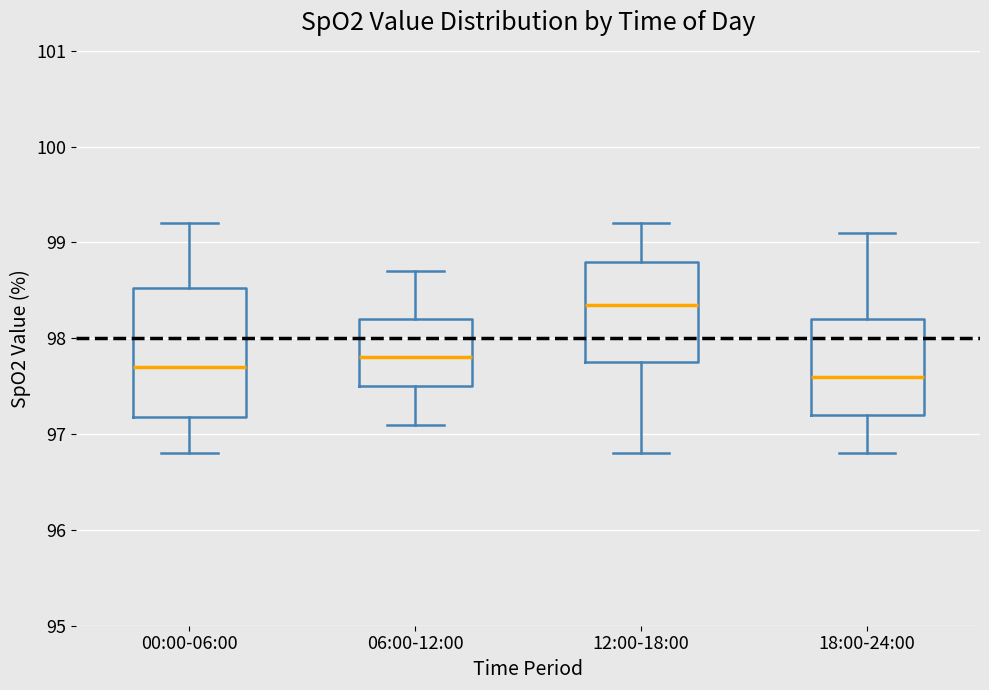

Where does the lower whisker of the box for 18:00-24:00 end on the y-axis? The values are not printed on the chart, so give them approximately, as read against the axis.

96.8